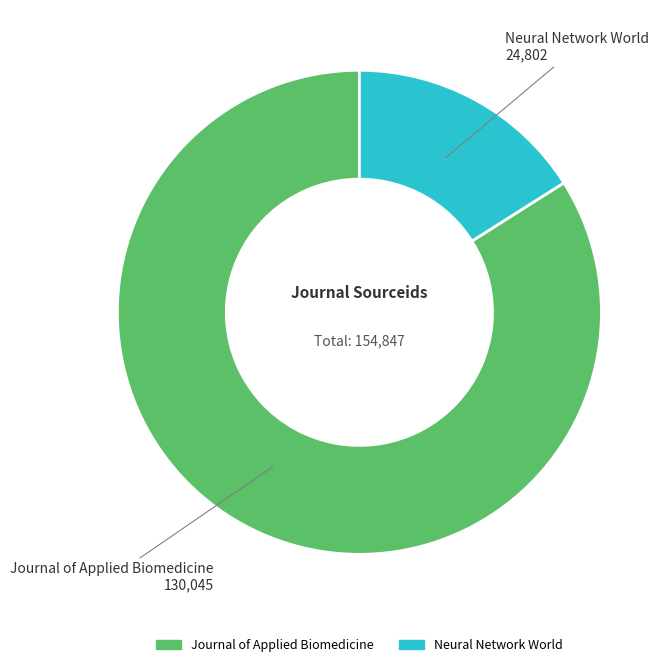

Do Journal of Applied Biomedicine and Neural Network World together represent more than half of the pie?

Yes